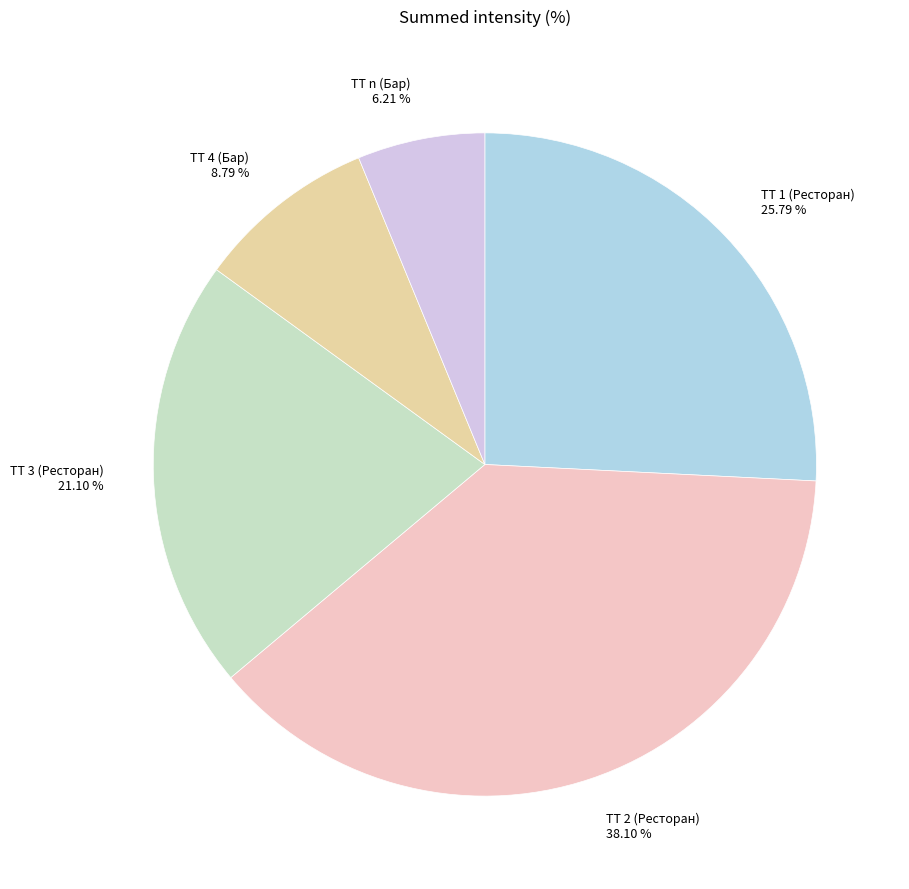

What is the smallest slice in the pie chart?

ТТ n (Бар)